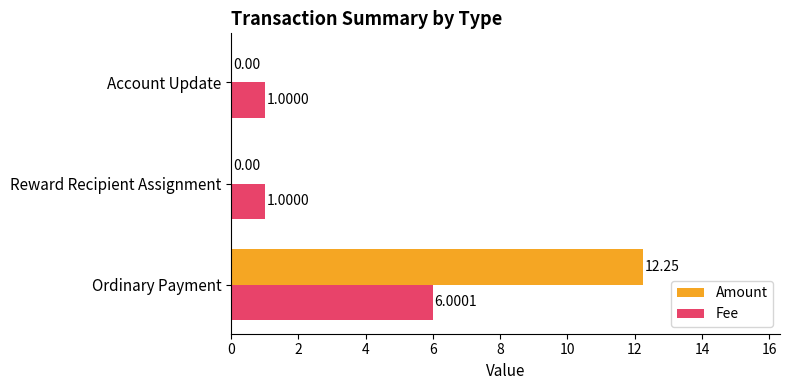

Which series has the largest range (max minus min)?

Amount